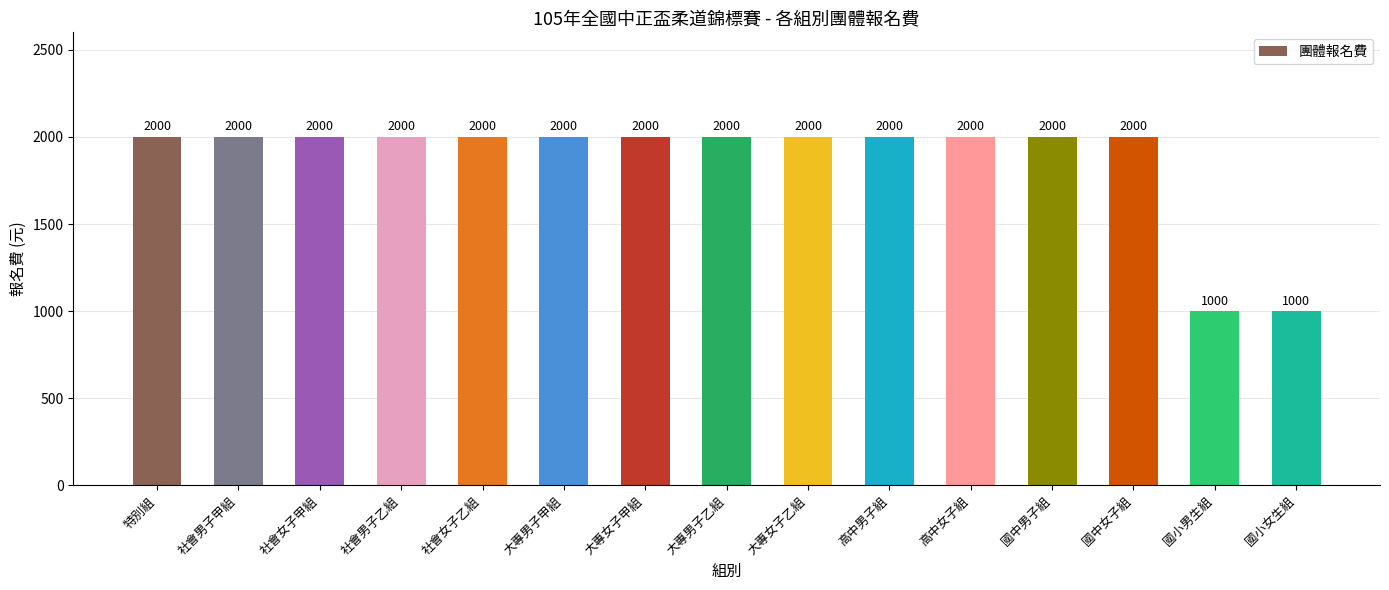

What is the maximum value shown in the chart?

2000